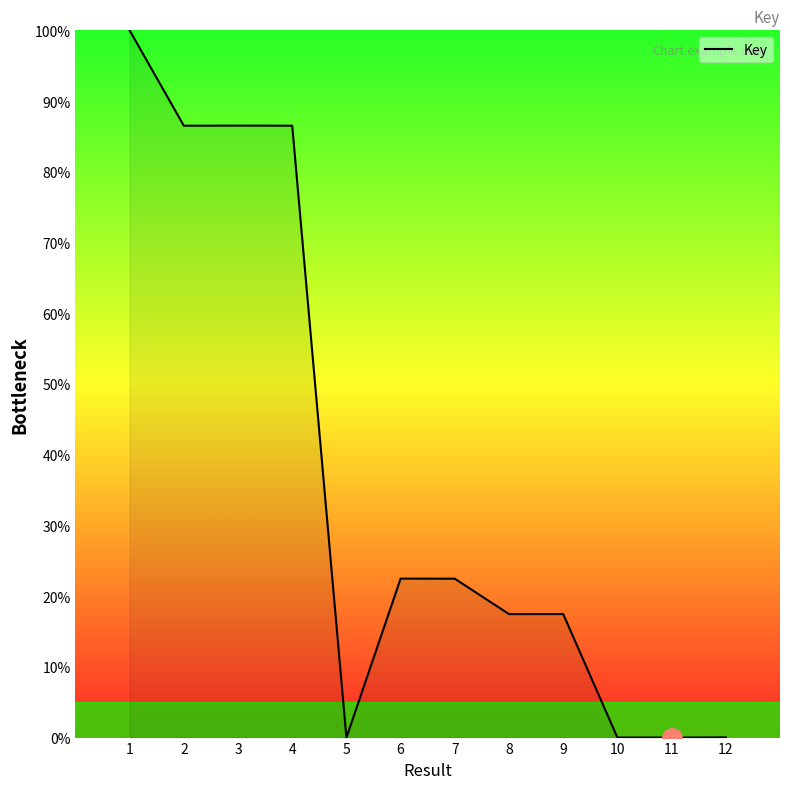

The chart shows a value of 0.0 at 12. True or false?

True